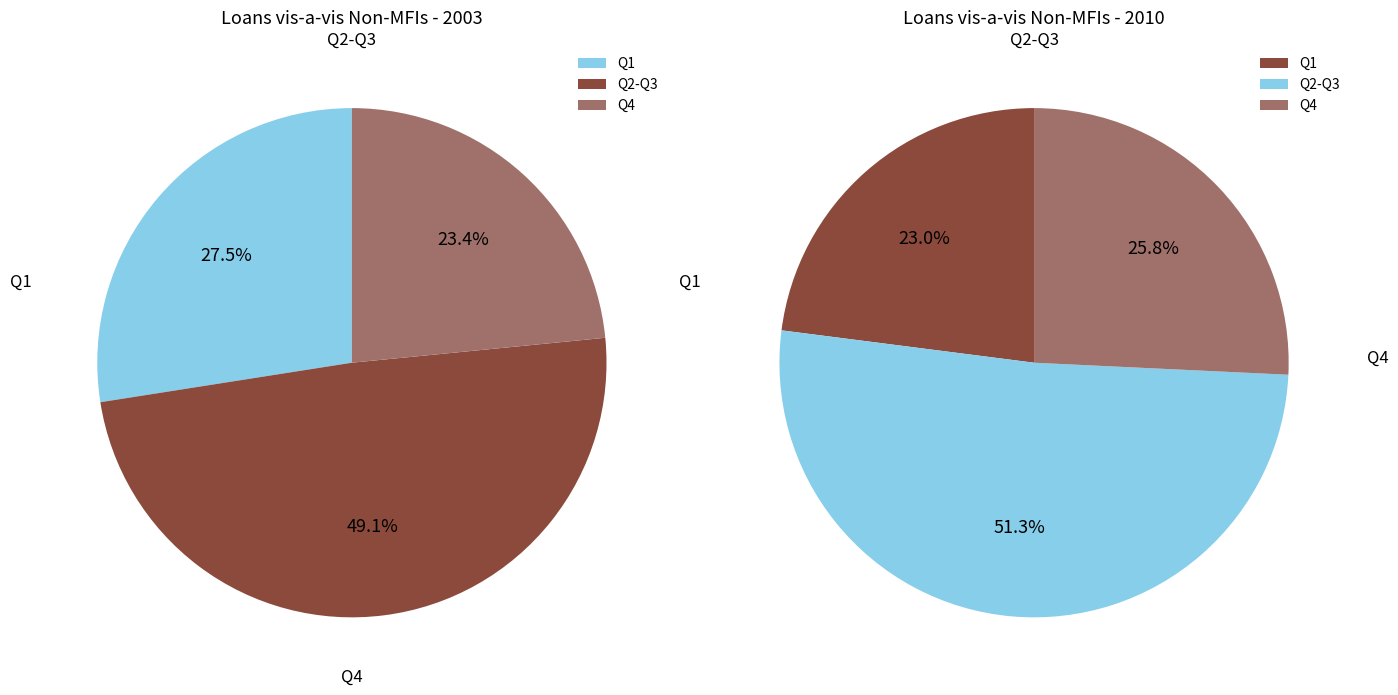

What portion of the pie excludes Q4?

76.6%